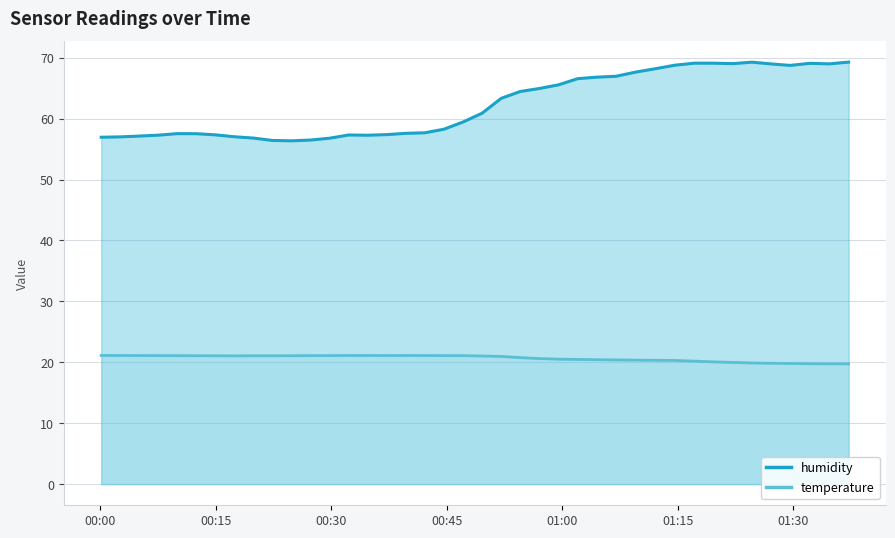

What is the difference between the second highest and minimum values in the humidity series?

12.9